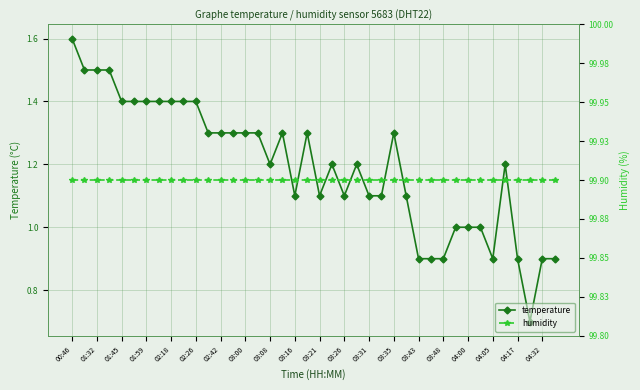

The temperature series shows 1.1 at 03:31. True or false?

True